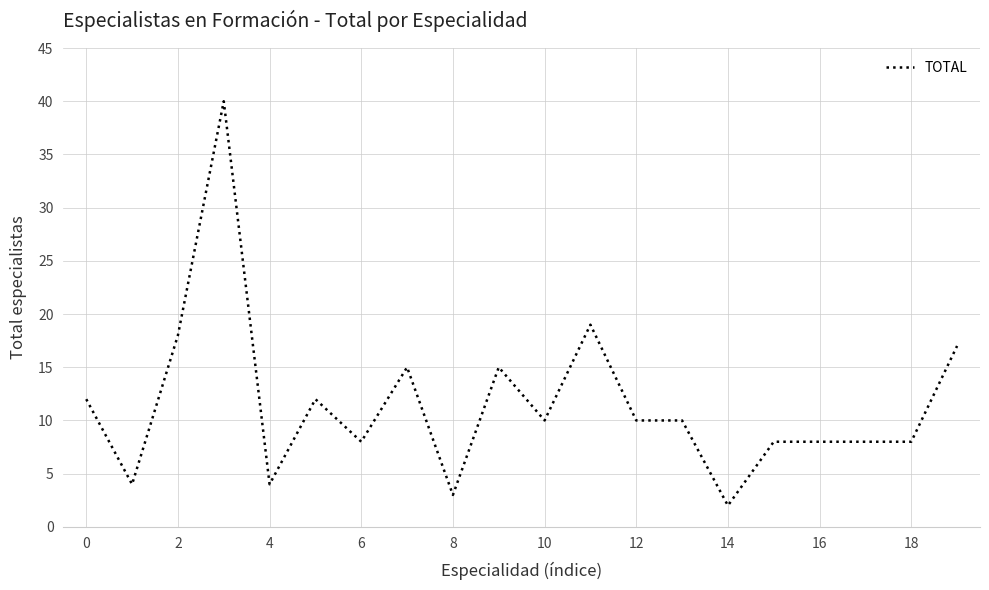

What is the difference between the maximum and minimum values?

38